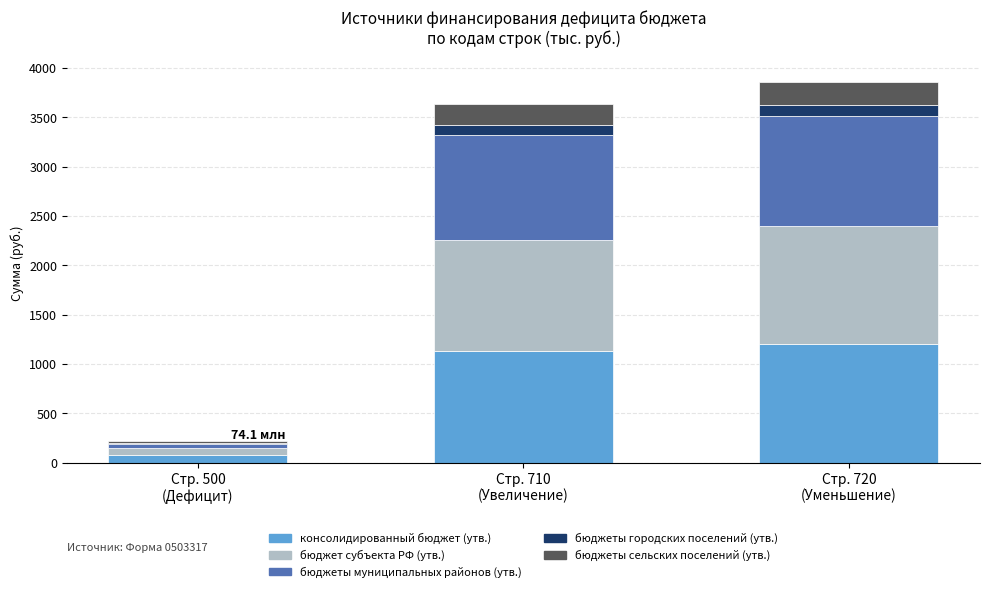

What is the highest value of the консолидированный бюджет (утв.) series?

1201.2